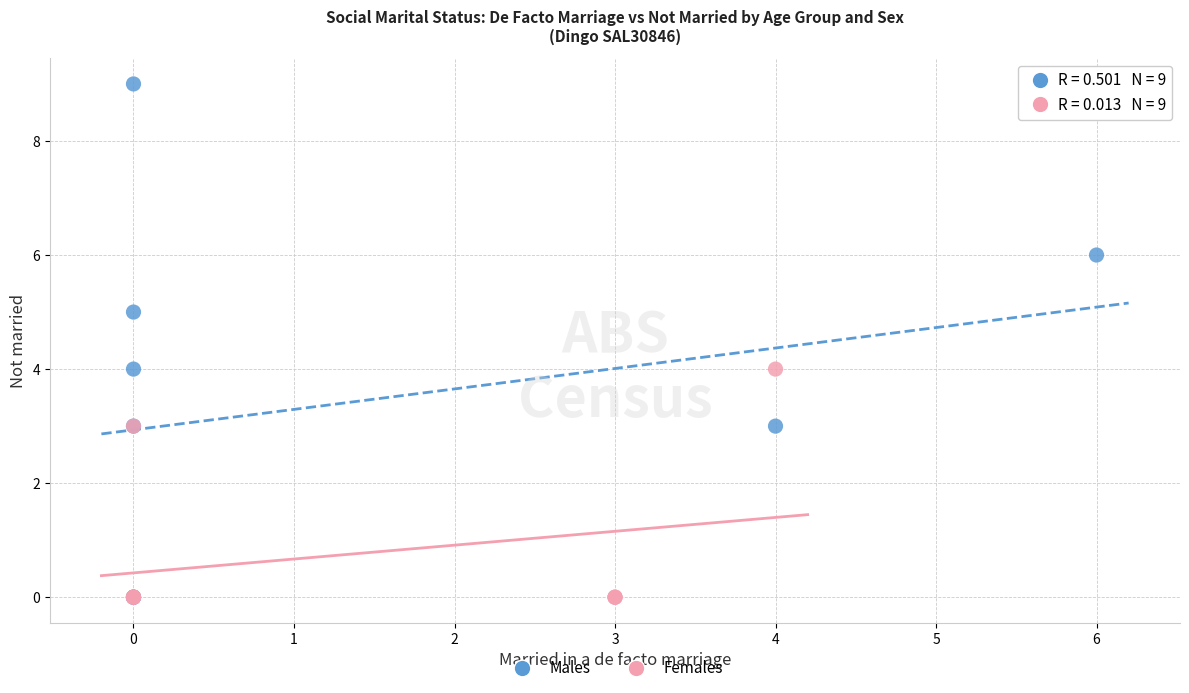

What are all the series names shown in the legend?

Males, Females